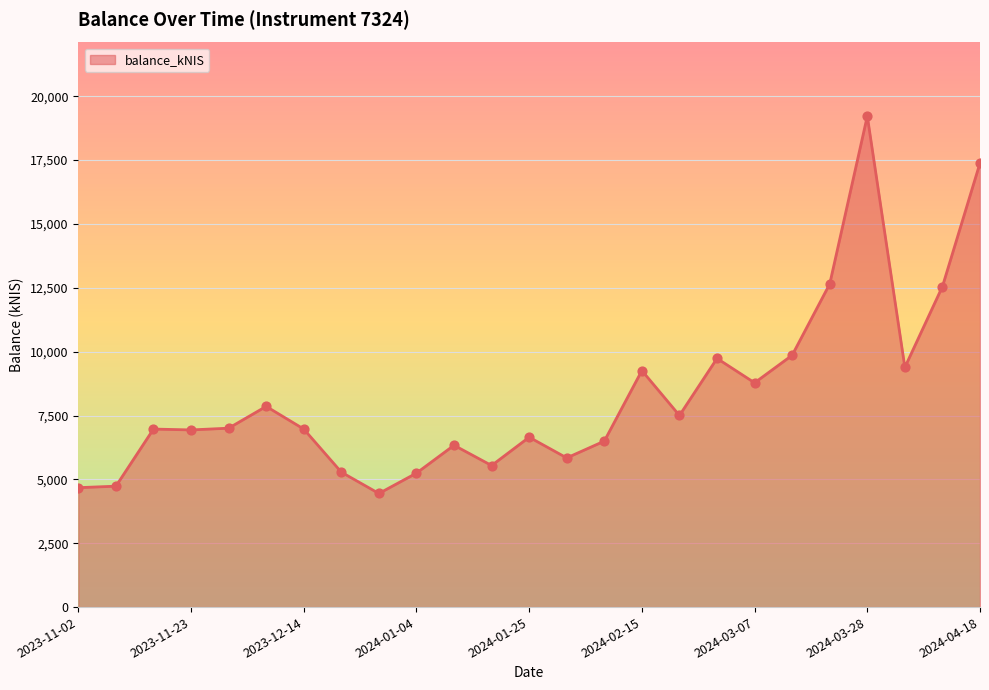

What is the greatest value displayed?

19221.2